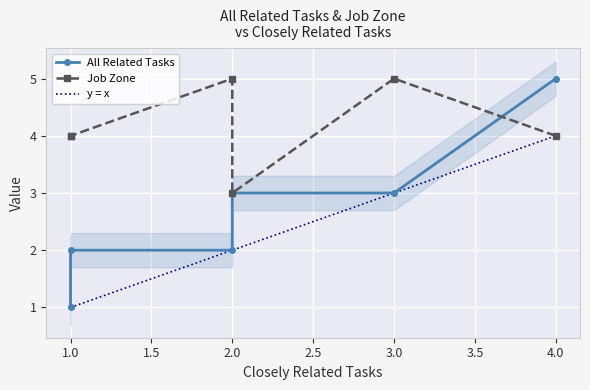

Which category has the highest value in the Job Zone series?

3